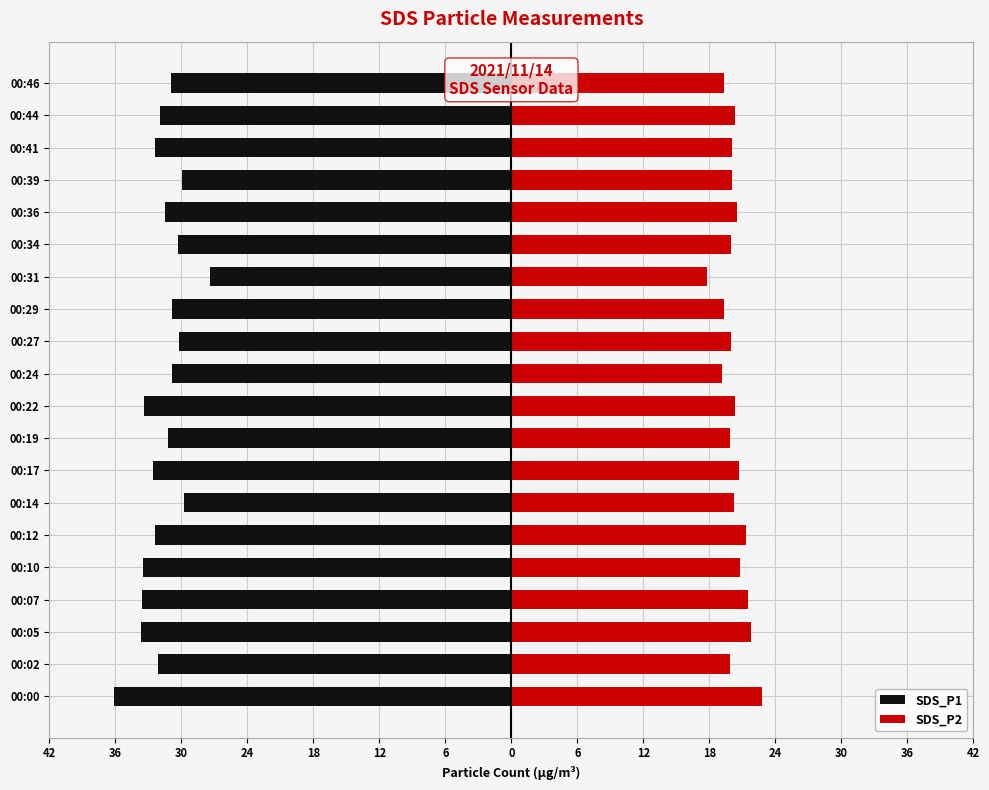

At how many categories does at least one series exceed 0?

20